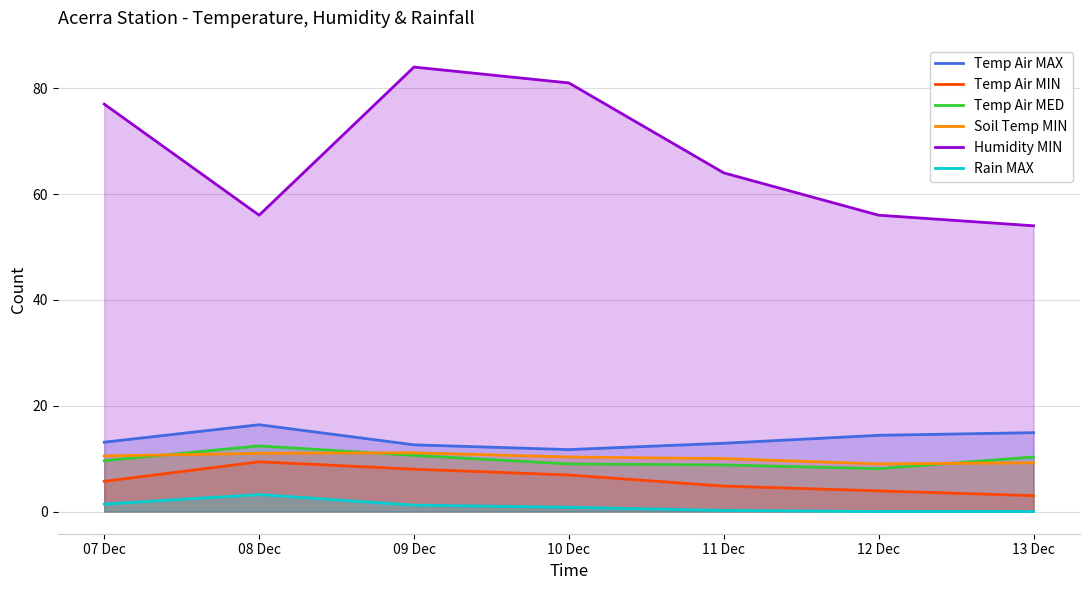

What are all the series names shown in the legend?

Temp Air MAX, Temp Air MIN, Temp Air MED, Soil Temp MIN, Humidity MIN, Rain MAX